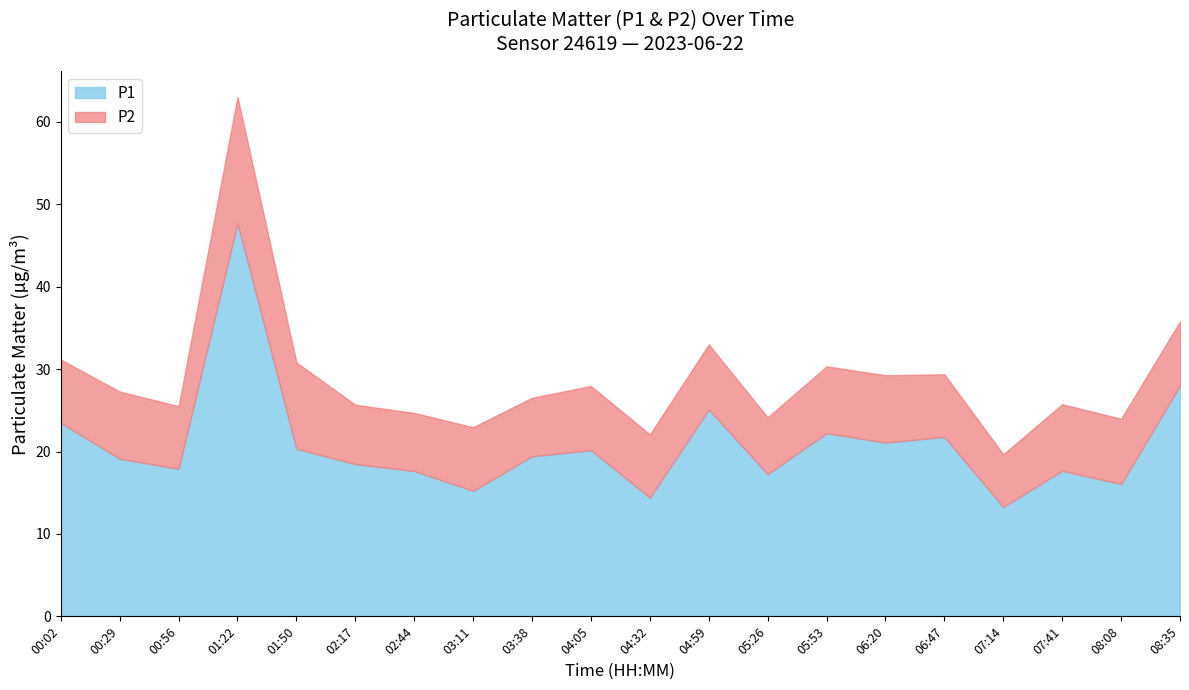

What are all the series names shown in the legend?

P1, P2